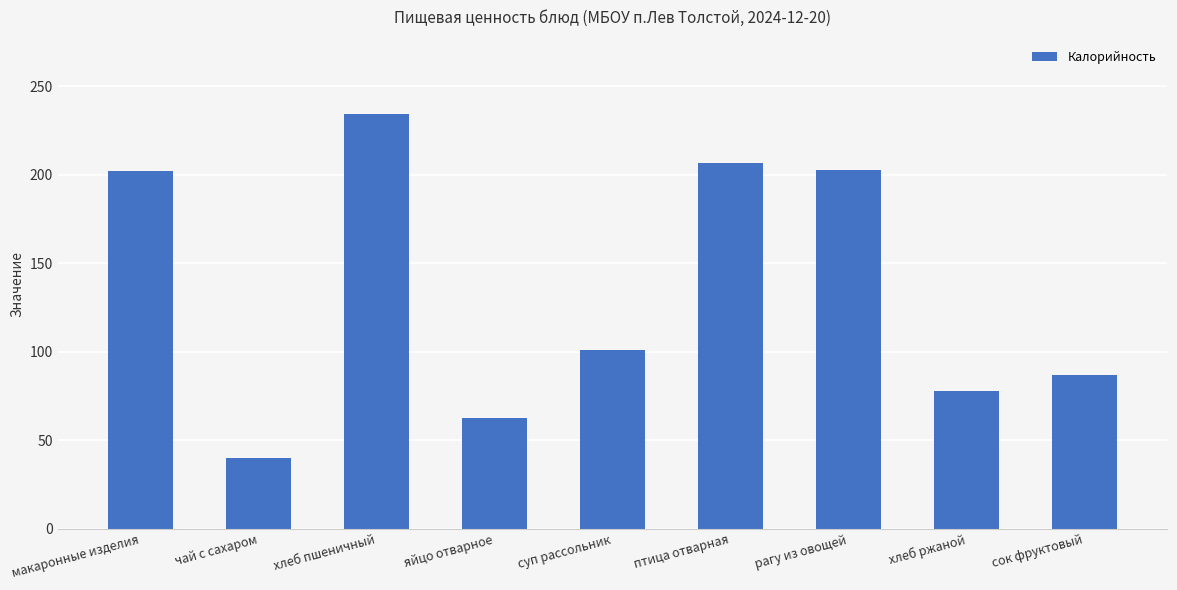

What is the label of the 9th bar from the left?

сок фруктовый